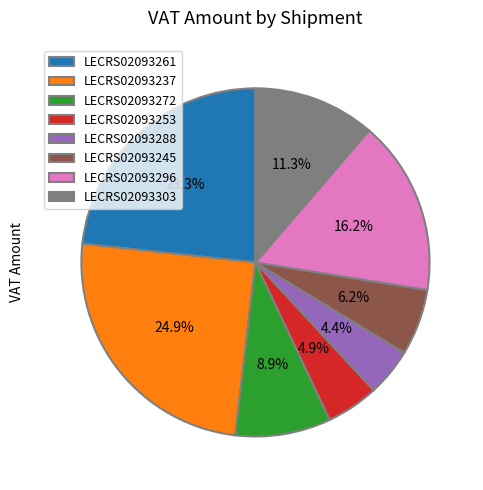

What portion of the pie excludes LECRS02093253?

95.1%